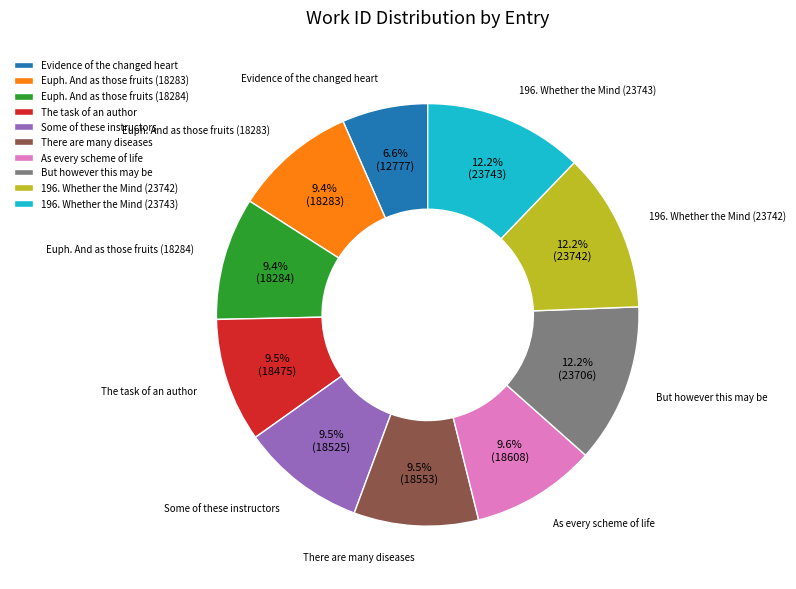

Which slice is the smallest?

Evidence of the changed heart